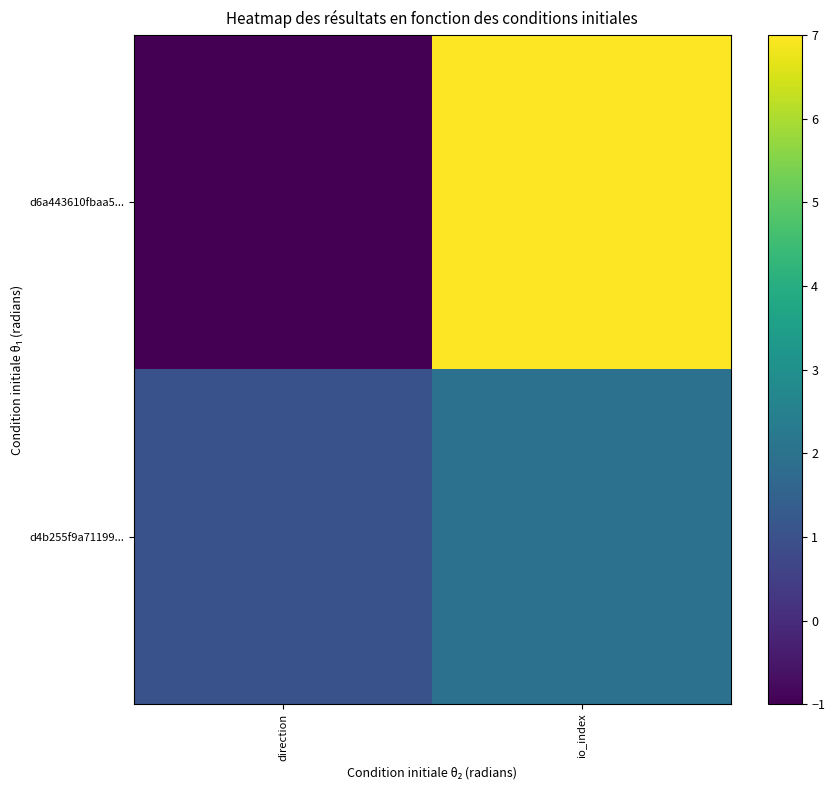

Rank the series by their average value, from lowest to highest.

d4b255f9a71199..., d6a443610fbaa5...